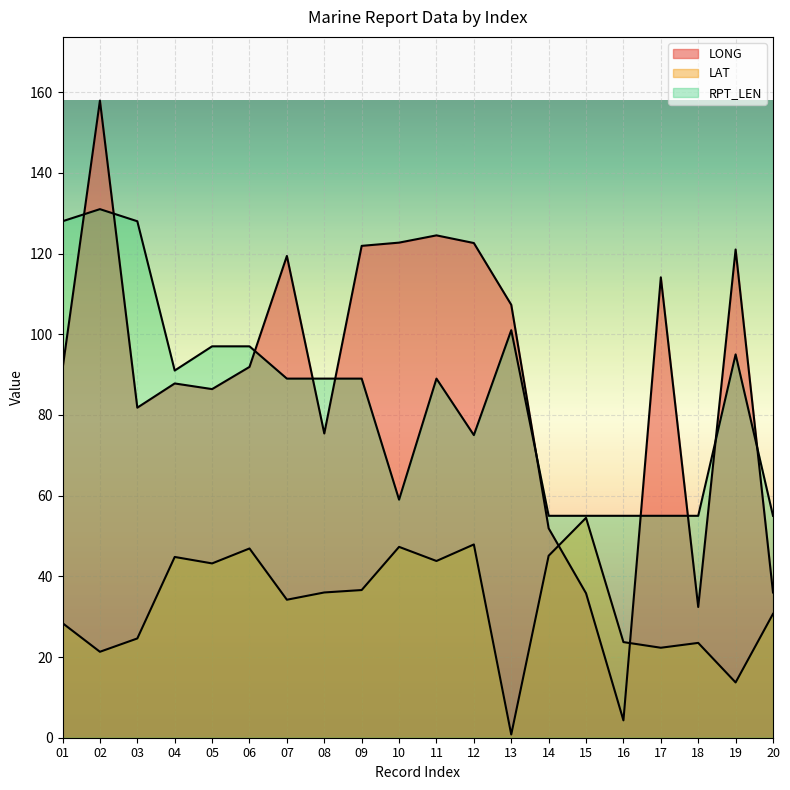

Is it true that LONG equals 4.3 at 16?

True